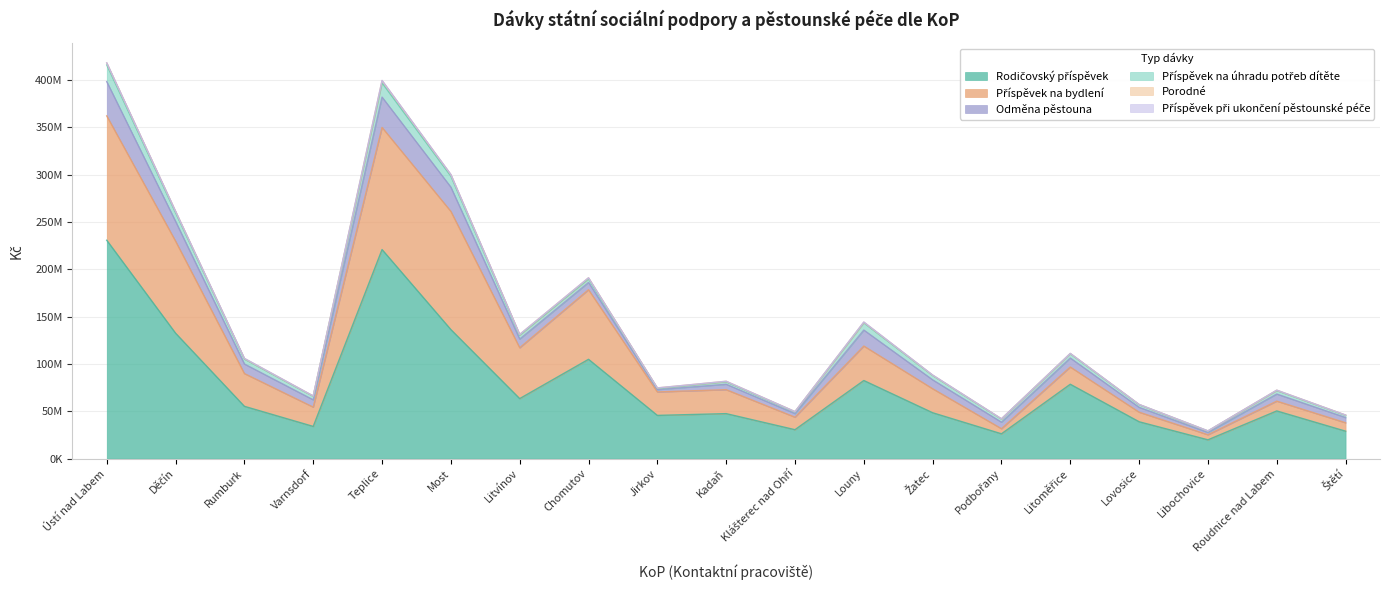

Where is Rodičovský příspěvek nearest to the value 125283018?

Děčín